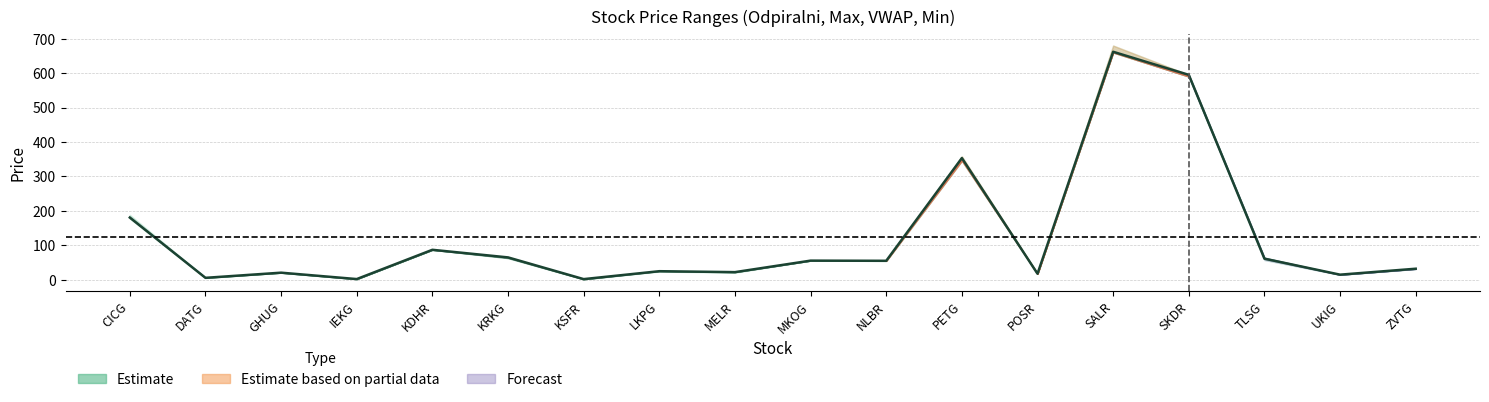

How many points are lower than both their immediate neighbors (excluding endpoints)?

7